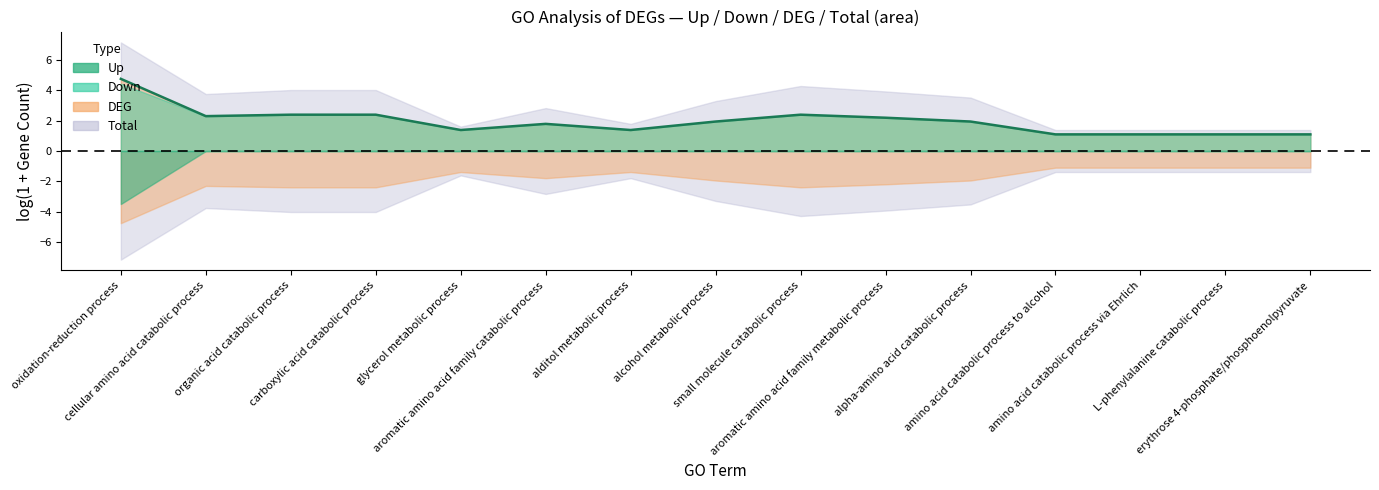

What is the change in value from cellular amino acid catabolic process to amino acid catabolic process via Ehrlich?

-1.2